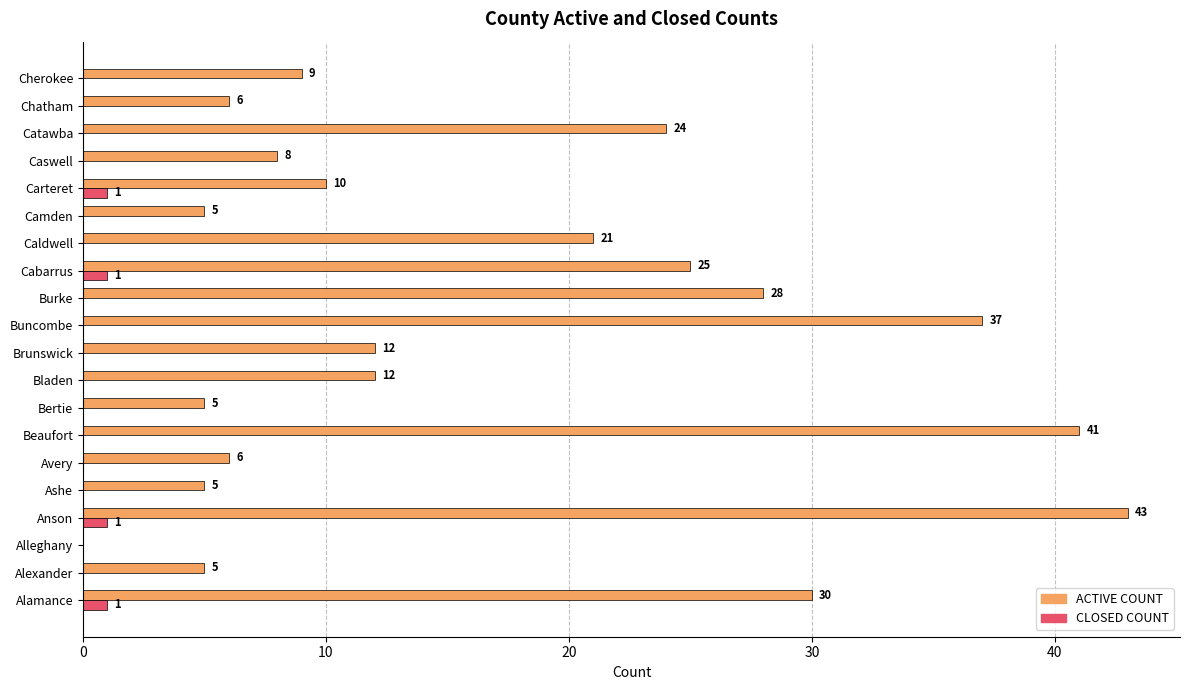

How many categories are shown in the chart?

20